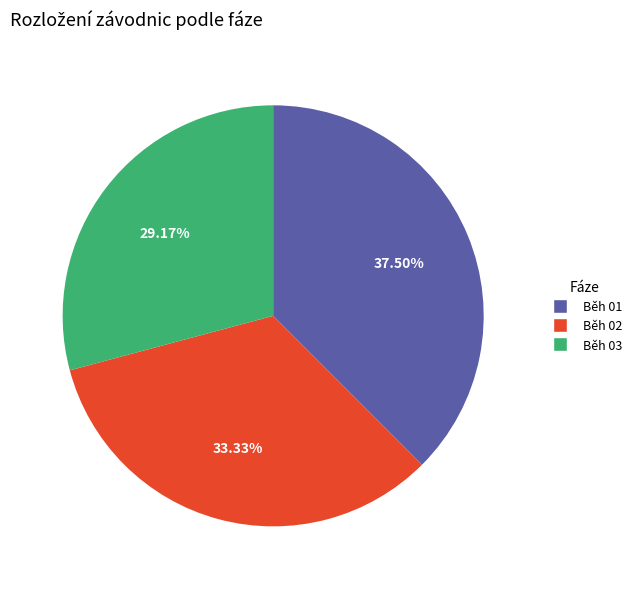

What percentage do Běh 03 and Běh 02 together represent?

62.5%